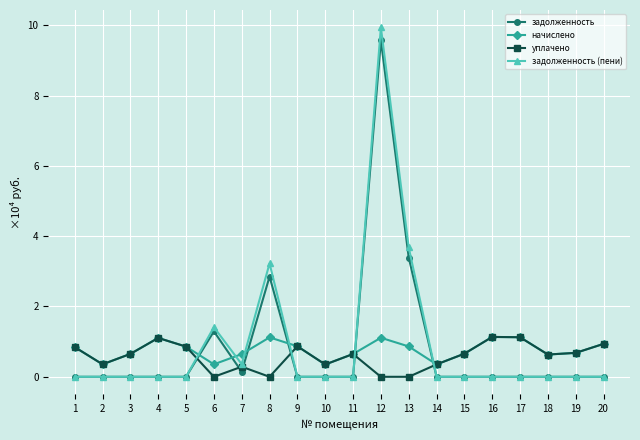

What is the total value across all series at 12?

20.6